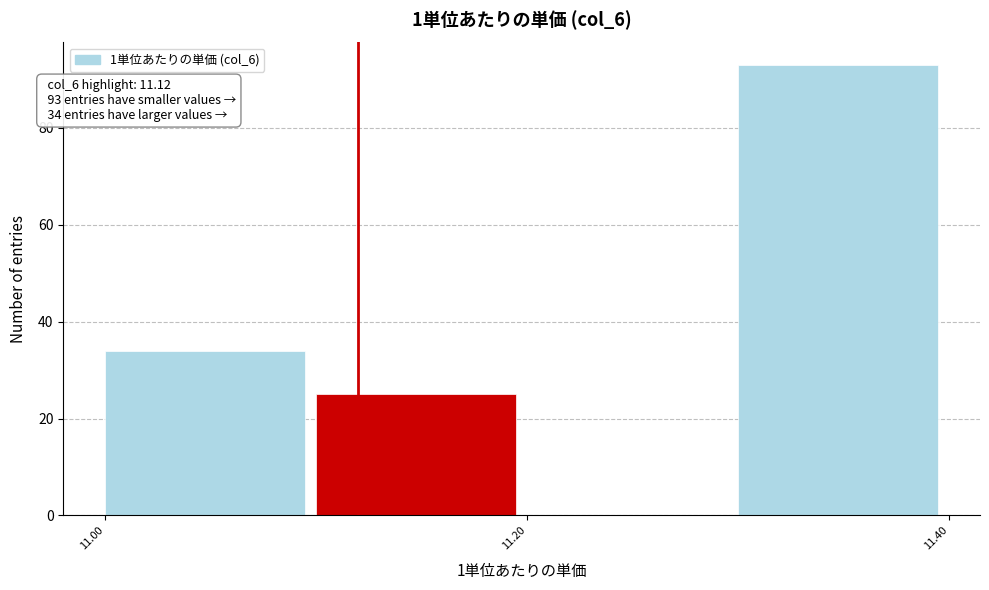

Which range on the x-axis has the tallest bar?

11.3 to 11.4